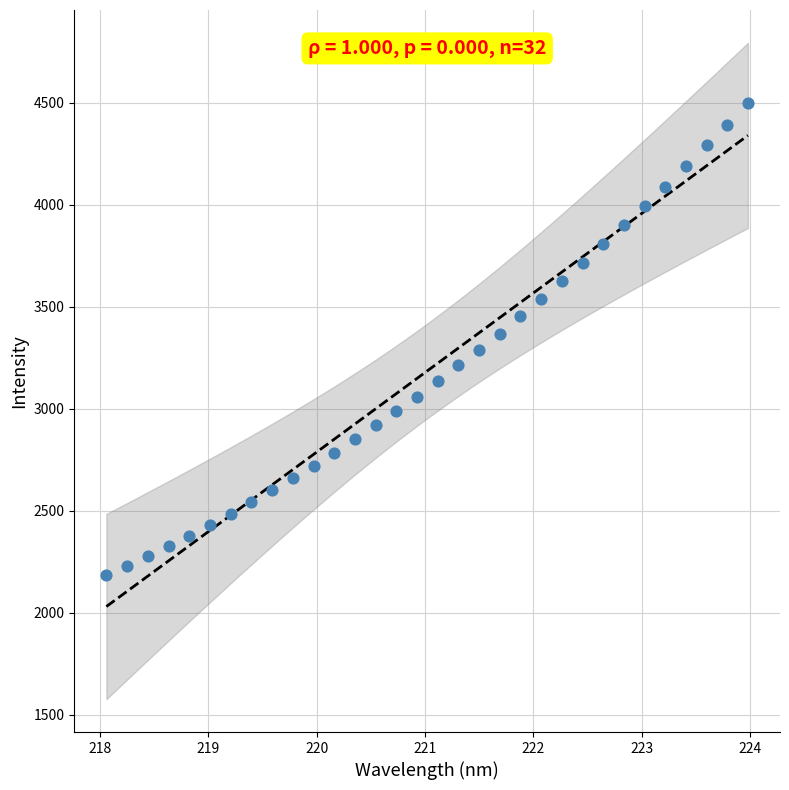

What is the range of X values (max minus min)?

5.9